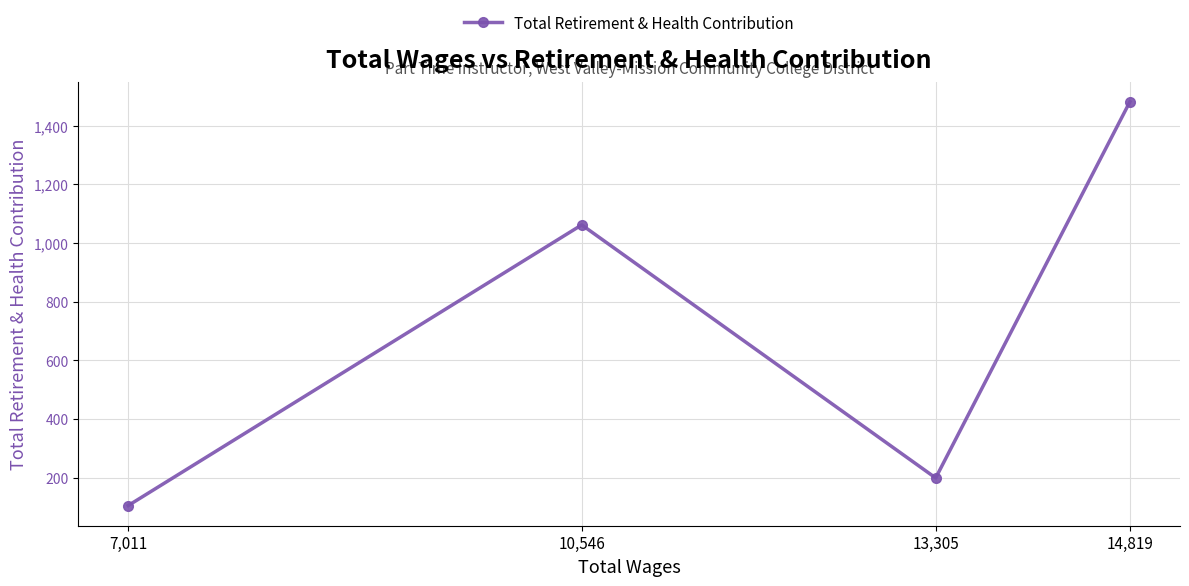

The value at 10,546 is 413. True or false?

False